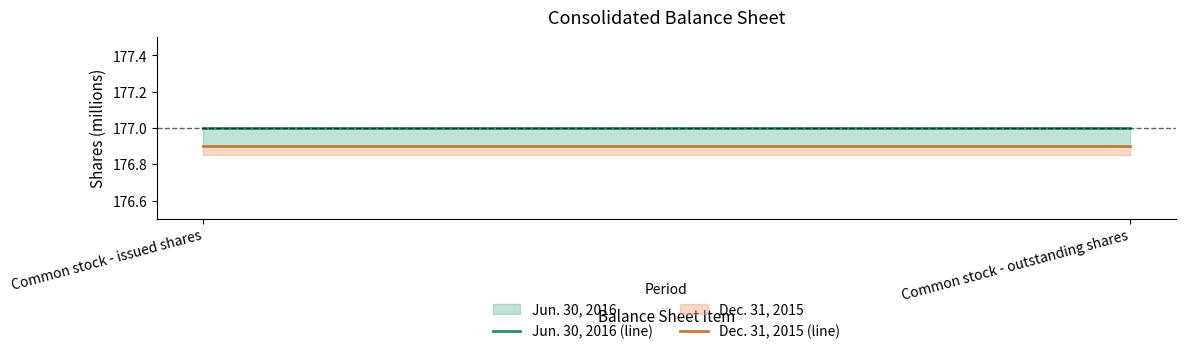

What is the label of the 2nd point from the right?

Common stock - issued shares